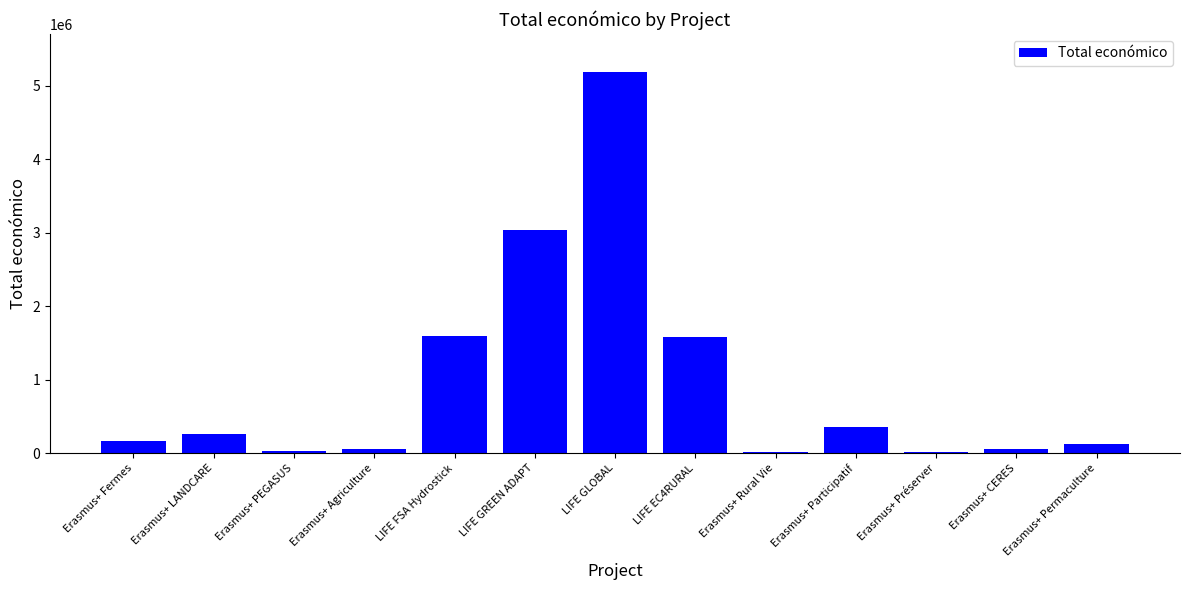

What is the greatest value displayed?

5183382